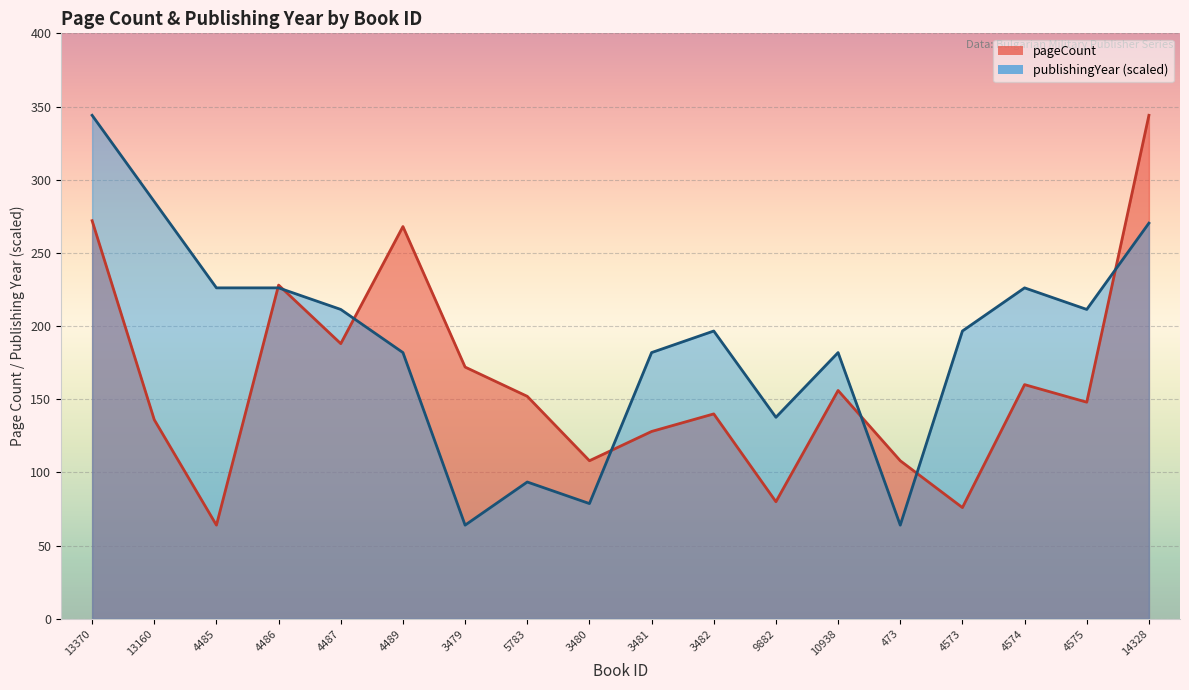

What is the difference between the highest and lowest values at 4489?

86.1